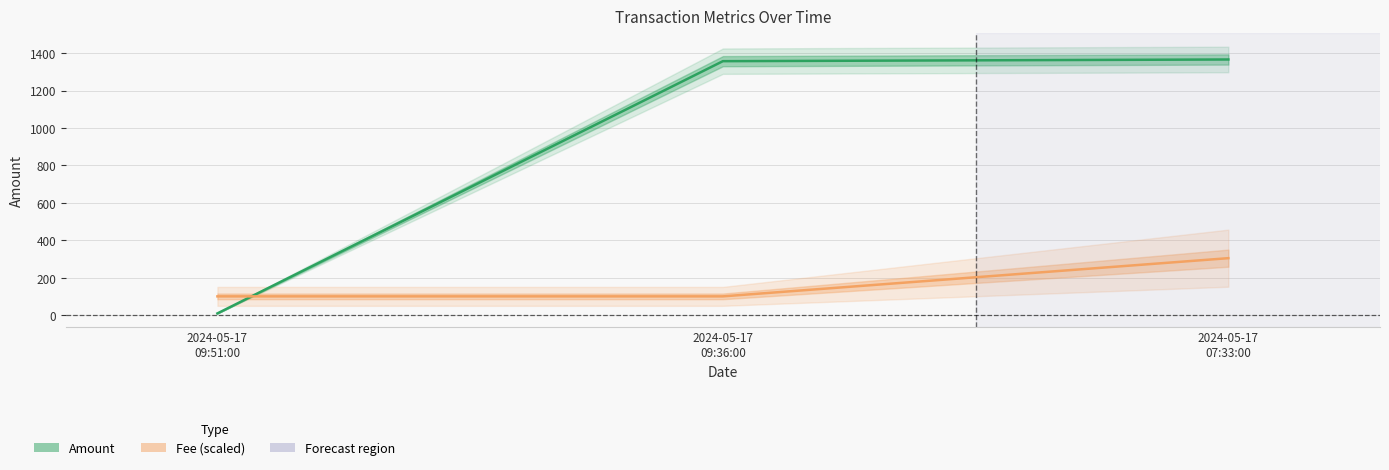

Count the number of data series in this chart.

2